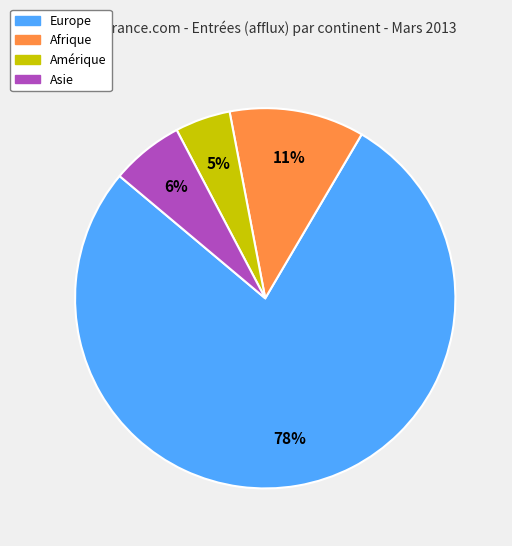

To the nearest percent, what is the average slice percentage?

25%